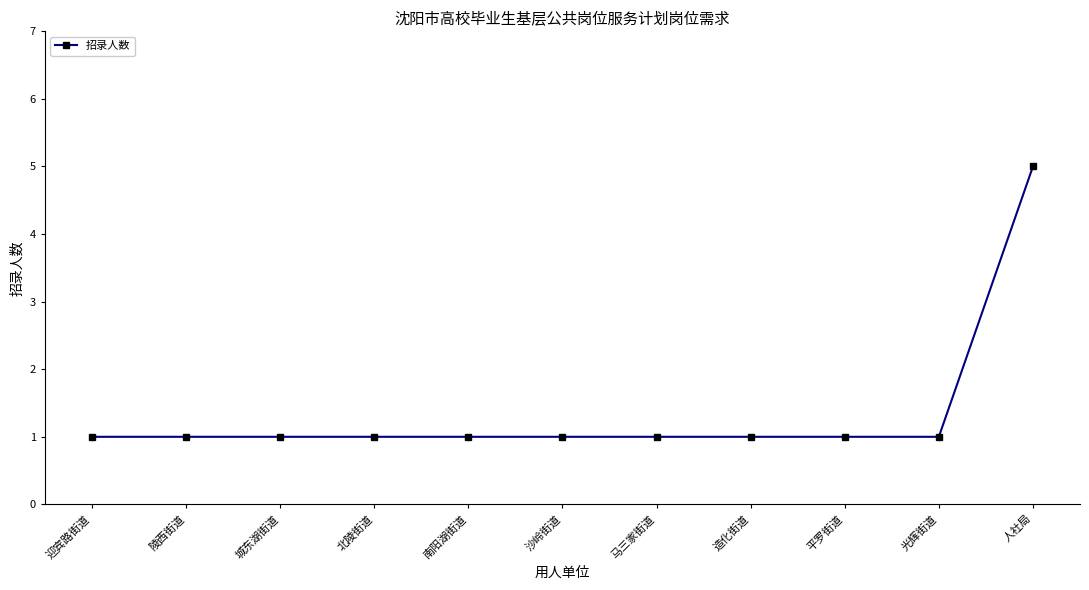

Approximately how many times larger is the value at 南阳湖街道 compared to 陵西街道?

1.0